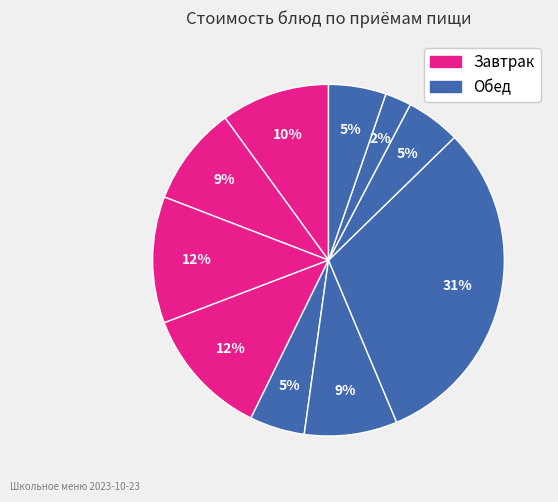

Count the number of slices in the pie.

10